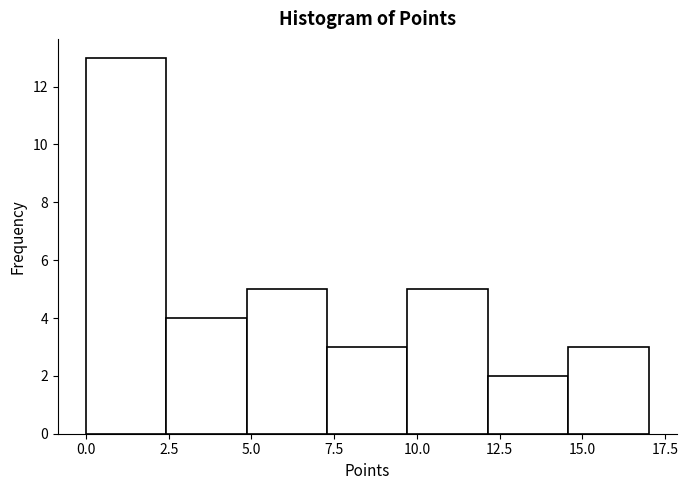

Reading left to right, list every bar in this chart as the range it spans on the x-axis followed by its height. Neither the bar edges nor the heights are printed on the chart, so give them approximately, as read against the axes.

0.0 to 2.5: 13
2.5 to 5.0: 4
5.0 to 7.5: 5
7.5 to 9.5: 3
9.5 to 12.0: 5
12.0 to 14.5: 2
14.5 to 17.0: 3